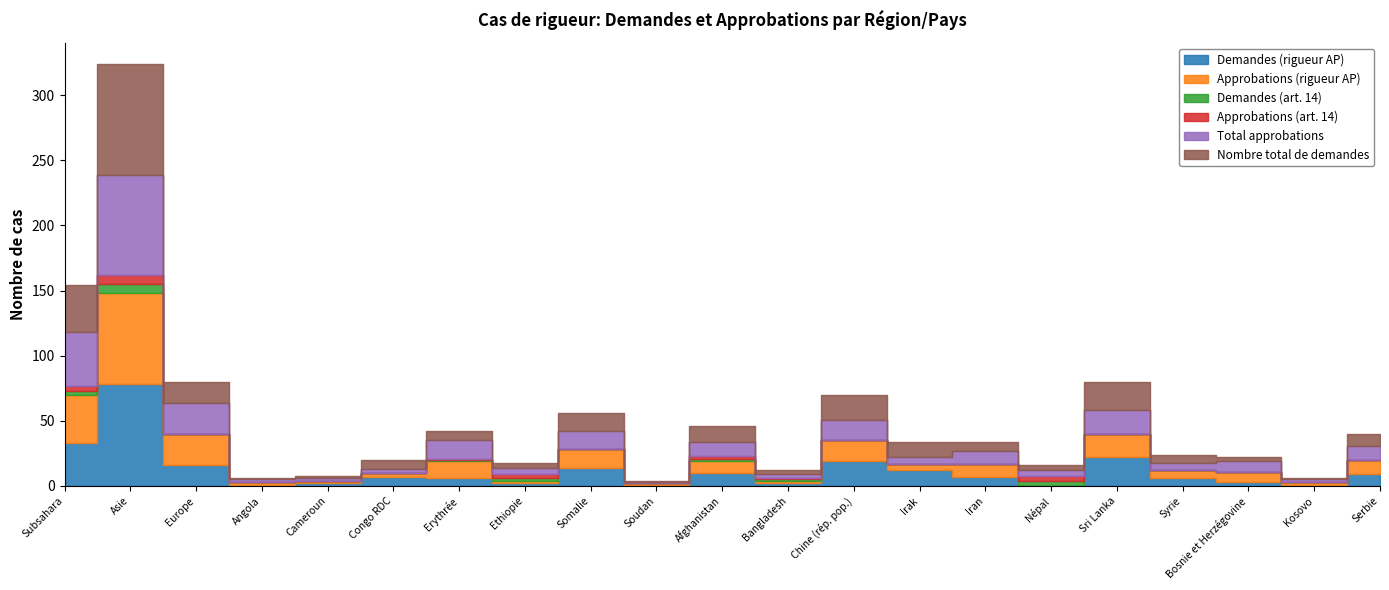

What is the difference between the maximum and minimum values in the Demandes (rigueur AP) series?

78